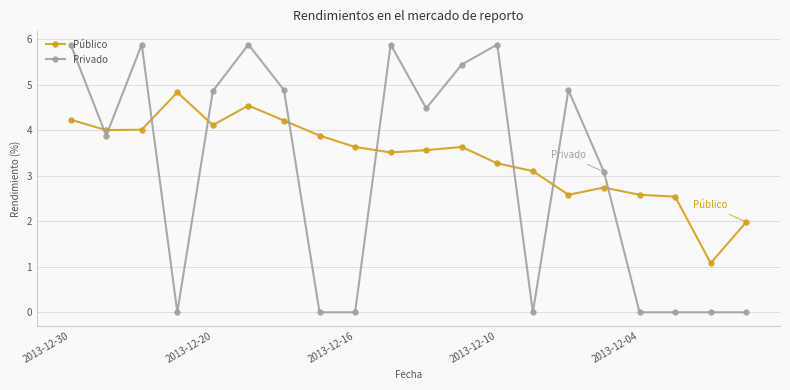

True or false: Público and Privado cross at least once.

True